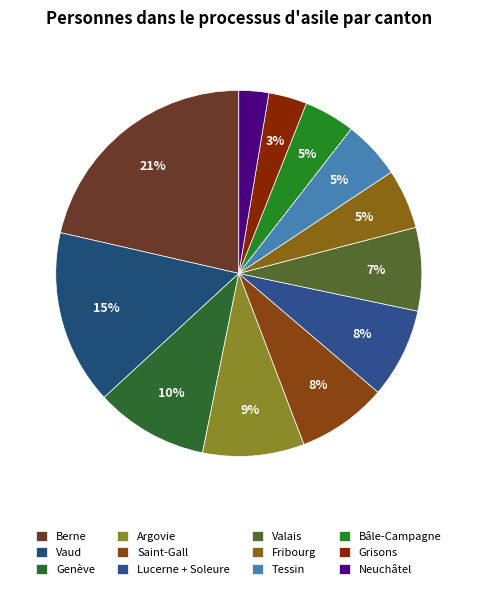

The Lucerne + Soleure slice represents 18% of the pie. True or false?

False